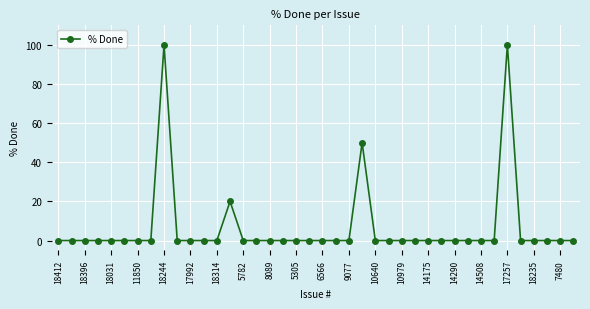

What is the difference between the maximum and second lowest values?

100